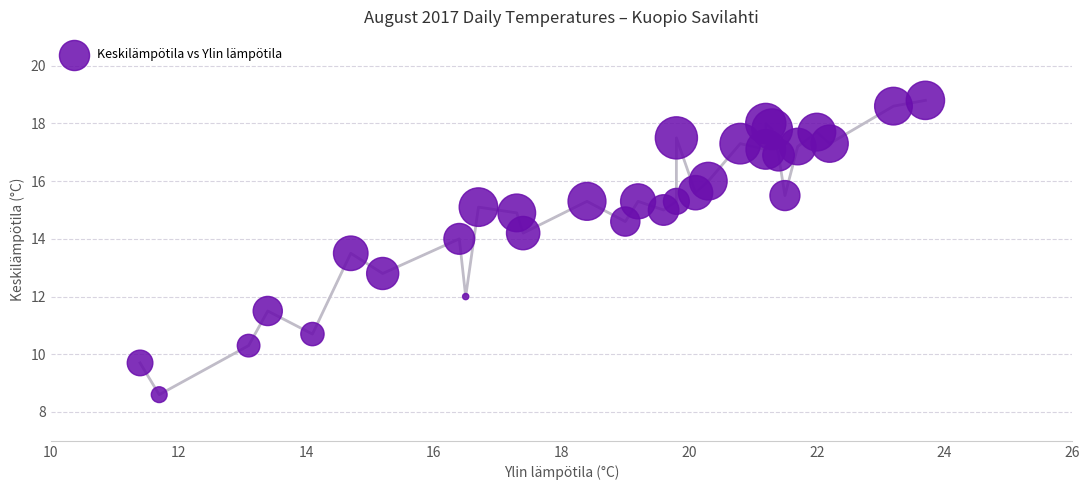

What is the range of Y values (max minus min)?

10.2